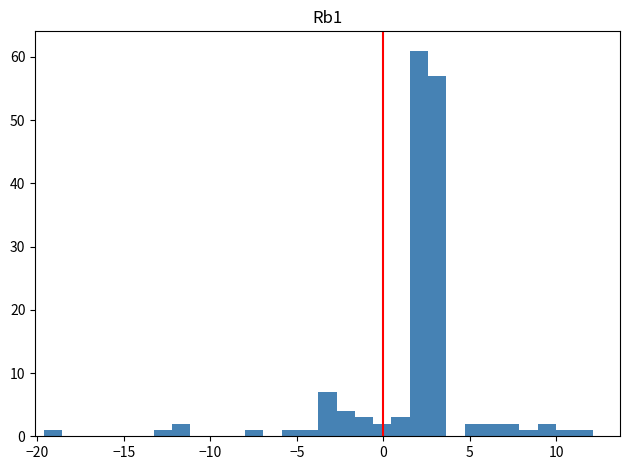

Around what value on the x-axis is the tallest bar? Give the approximate position of its centre, as read against the axis.

2.0